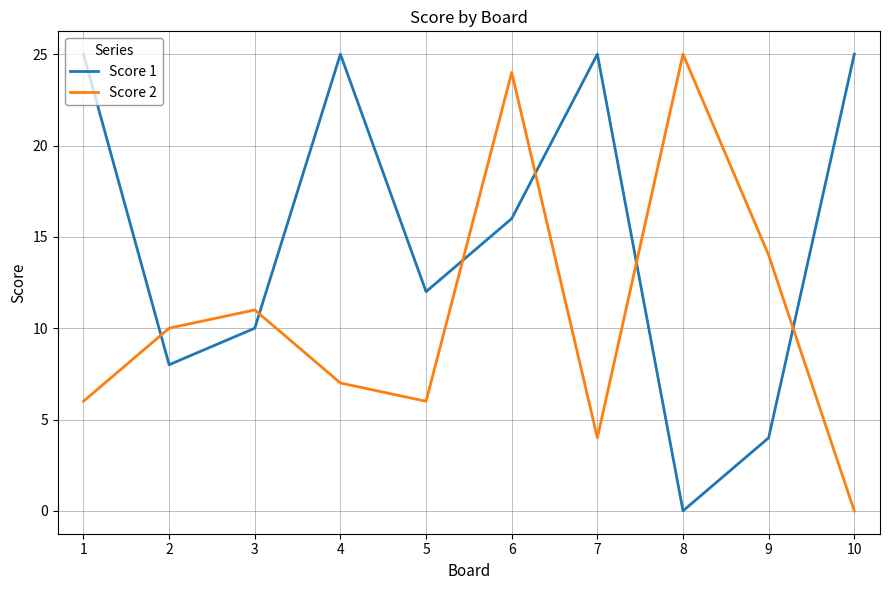

Between 7 and 9, which series saw the biggest shift?

Score 1